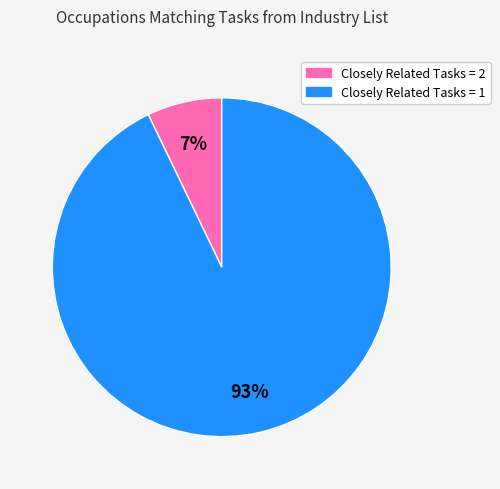

To the nearest percent, what is the difference between the largest and smallest slice percentages?

86%